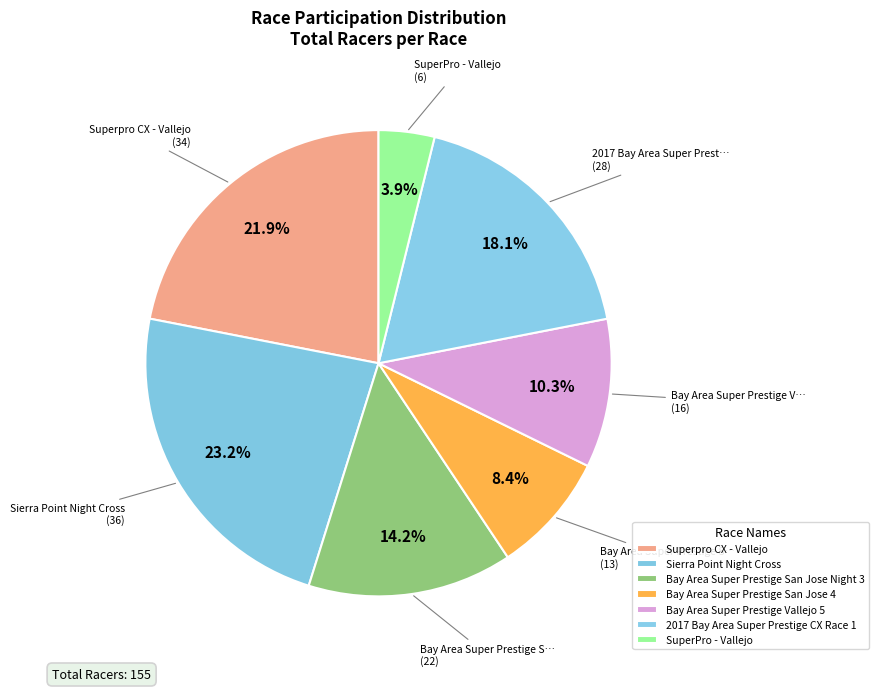

Rank the categories by value from highest to lowest.

Sierra Point Night Cross, Superpro CX - Vallejo, 2017 Bay Area Super Prestige CX Race 1, Bay Area Super Prestige San Jose Night 3, Bay Area Super Prestige Vallejo 5, Bay Area Super Prestige San Jose 4, SuperPro - Vallejo